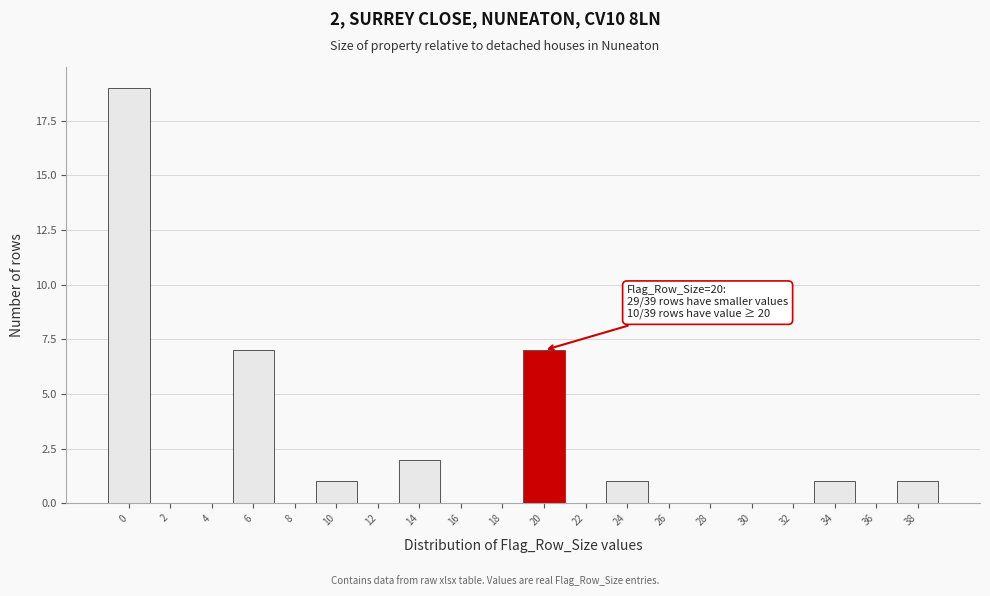

Reading left to right, what are all the values shown in this chart?

0=19	2=0	4=0	6=7	8=0	10=1	12=0	14=2	16=0	18=0	20=7	22=0	24=1	26=0	28=0	30=0	32=0	34=1	36=0	38=1